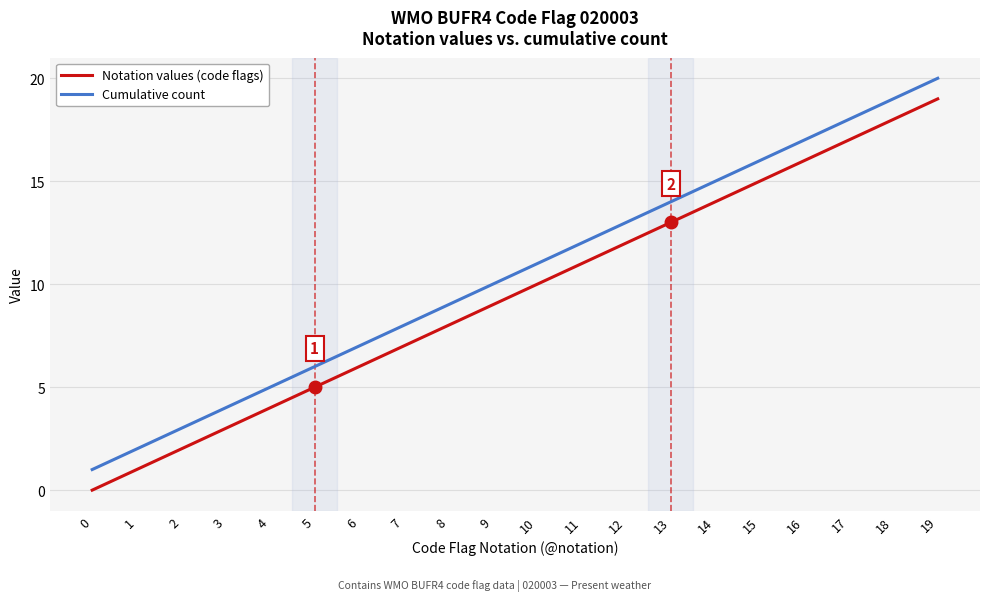

What is the total value across all series at 10?

21